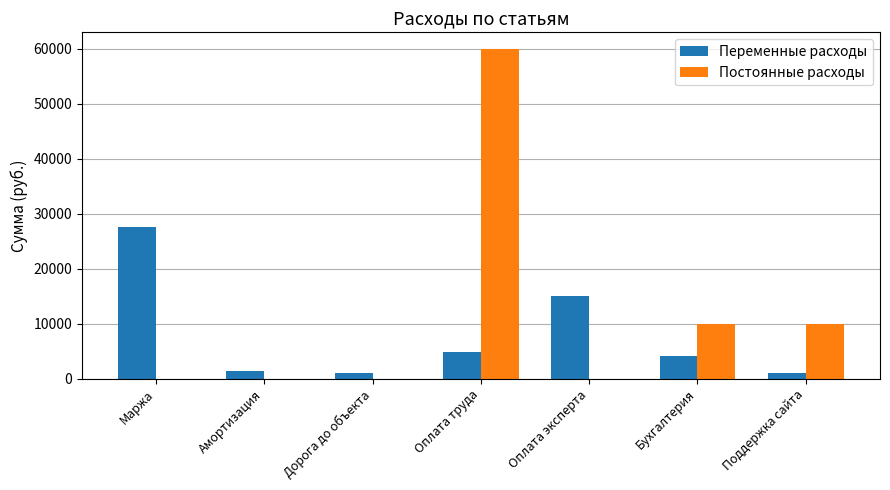

The value of Переменные расходы at Оплата эксперта is 15000. True or false?

True